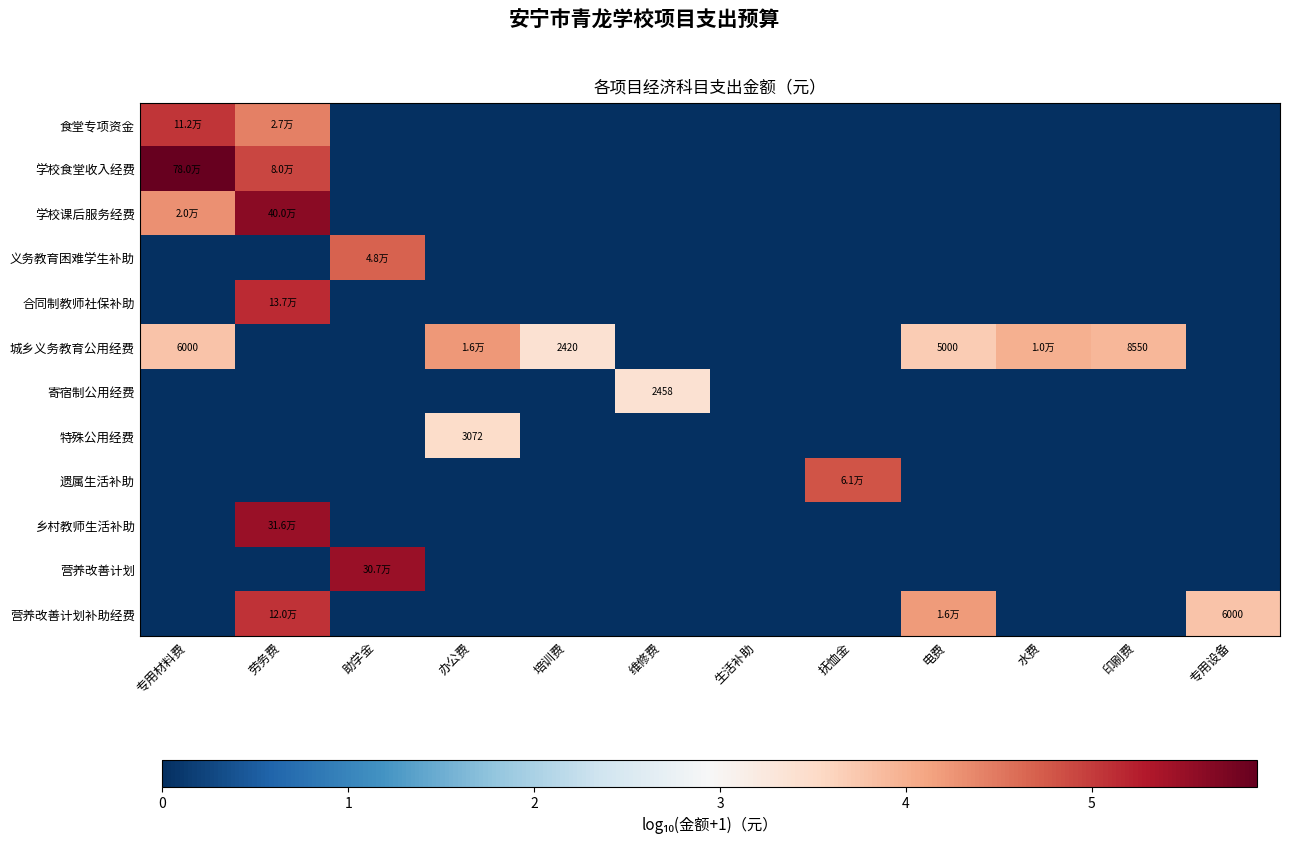

At 助学金, list the series in order from largest to smallest.

营养改善计划, 义务教育困难学生补助, 食堂专项资金, 学校食堂收入经费, 学校课后服务经费, 合同制教师社保补助, 城乡义务教育公用经费, 寄宿制公用经费, 特殊公用经费, 遗属生活补助, 乡村教师生活补助, 营养改善计划补助经费